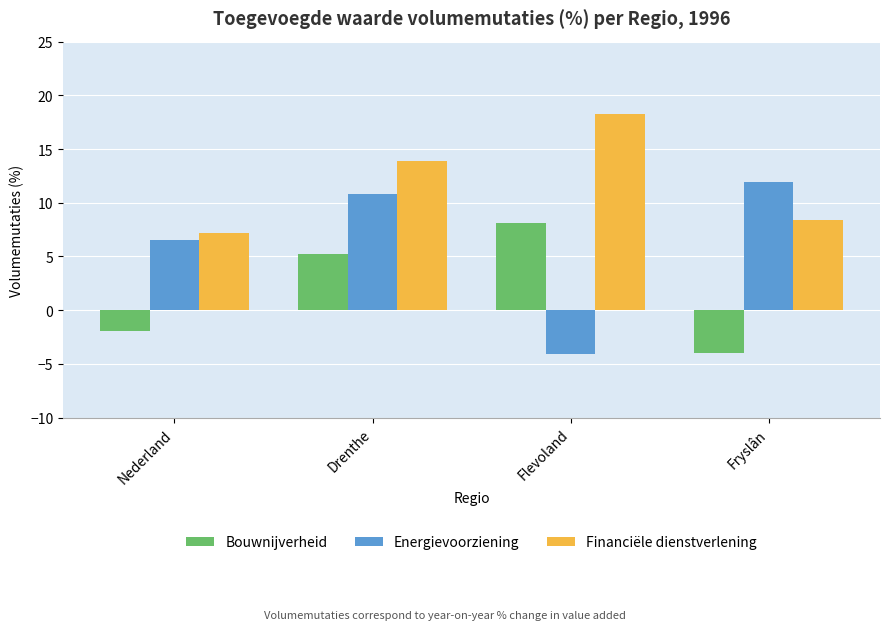

The value of Bouwnijverheid at Nederland is -1.9. True or false?

True